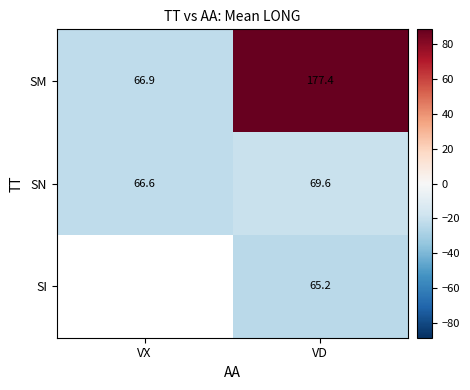

At which category is the sum across all series the highest?

VD